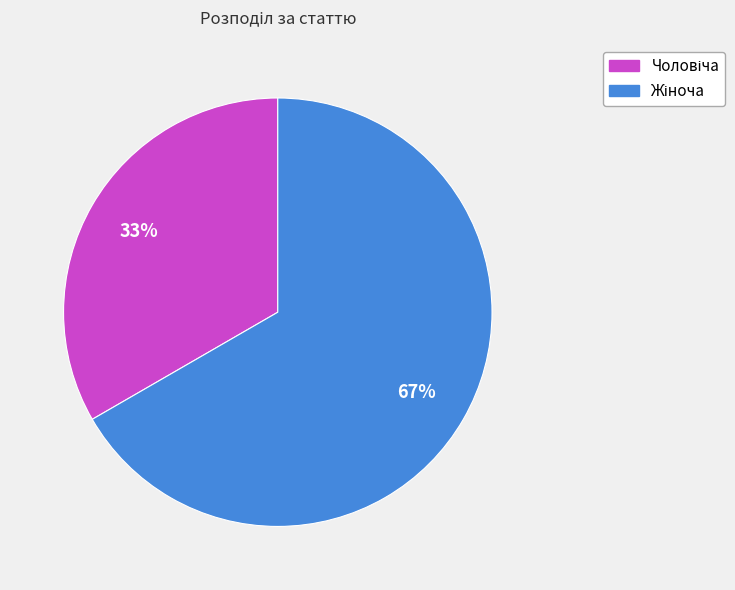

Does any single category account for the majority?

Yes